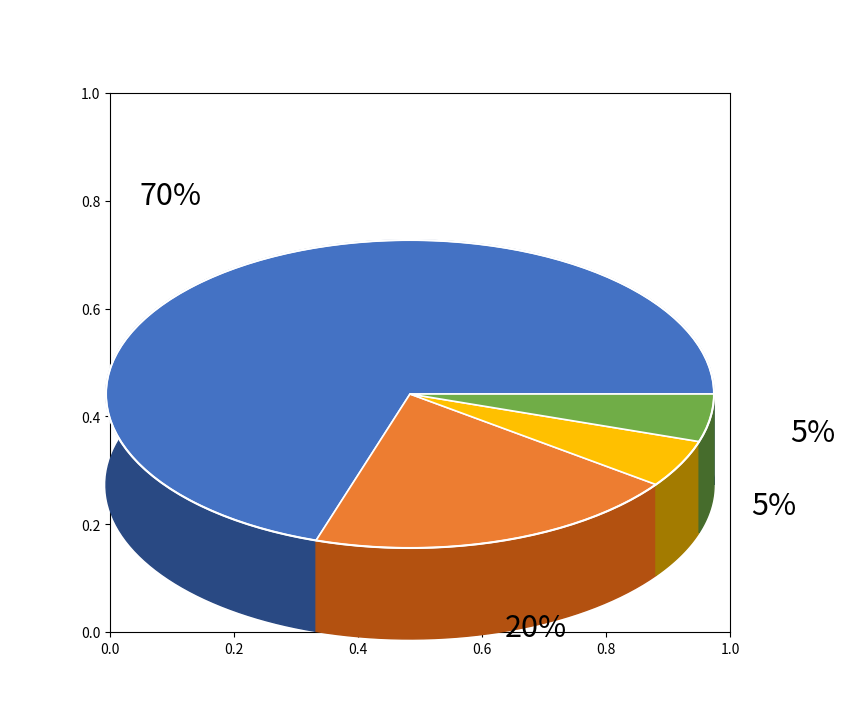

Does A represent more than half of the total?

Yes